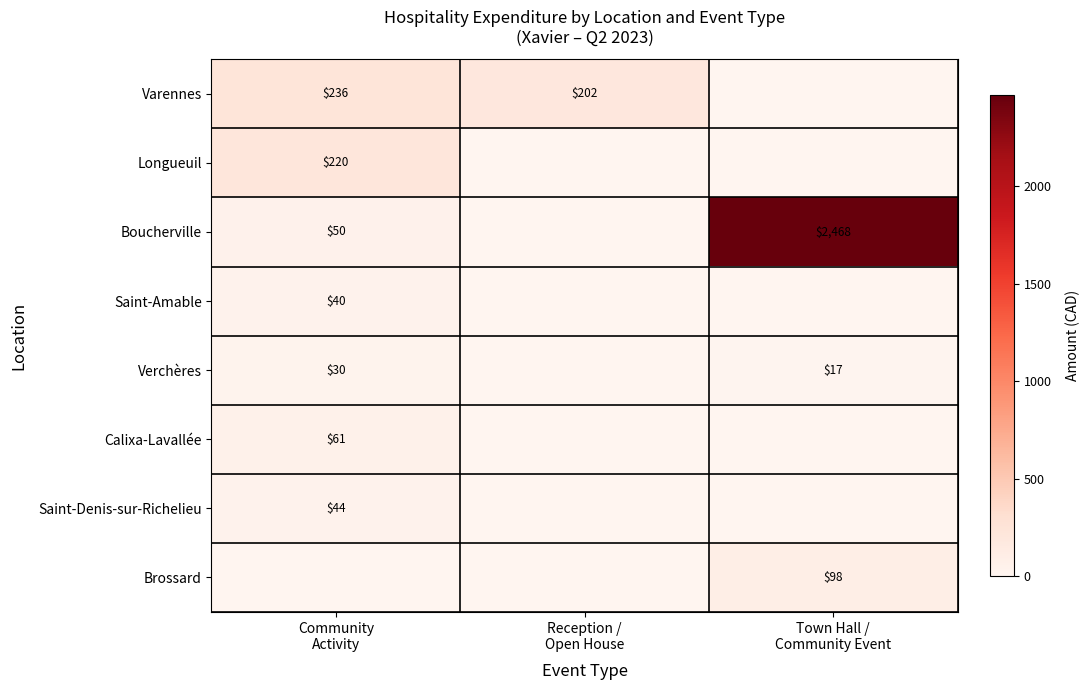

At Town Hall / Community Event, list the series in order from smallest to largest.

Varennes, Longueuil, Saint-Amable, Calixa-Lavallée, Saint-Denis-sur-Richelieu, Verchères, Brossard, Boucherville